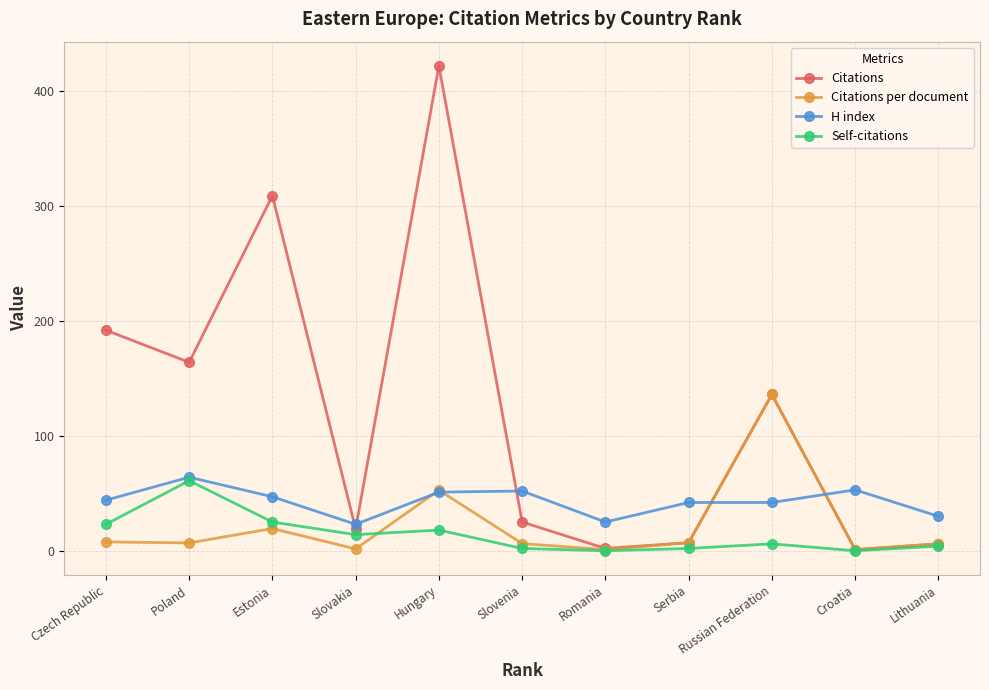

Is this an area chart (filled region under the line)?

No